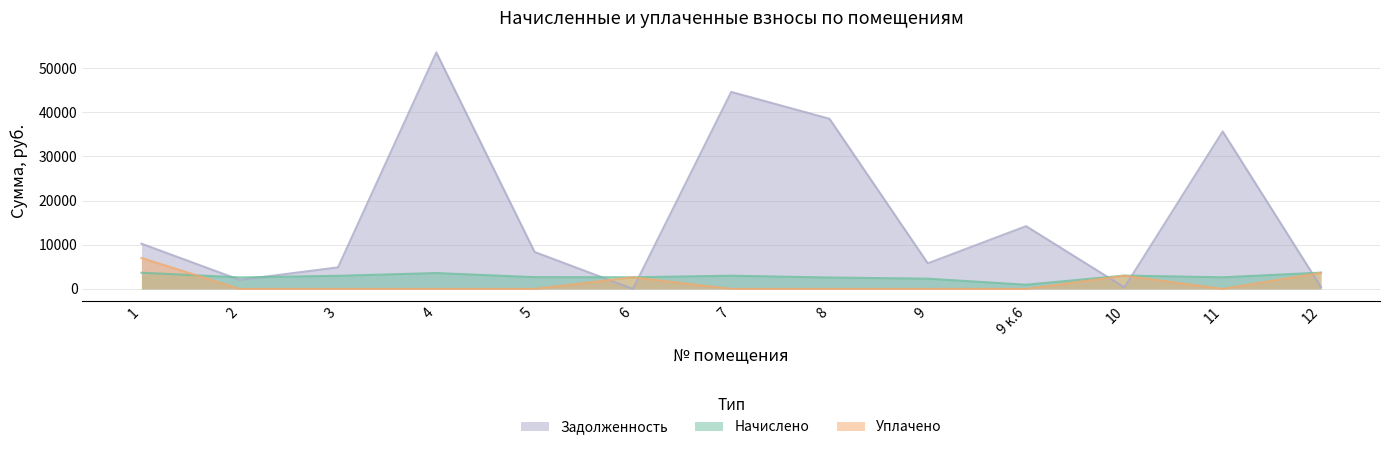

What are all the series names shown in the legend?

Задолженность, Начислено, Уплачено